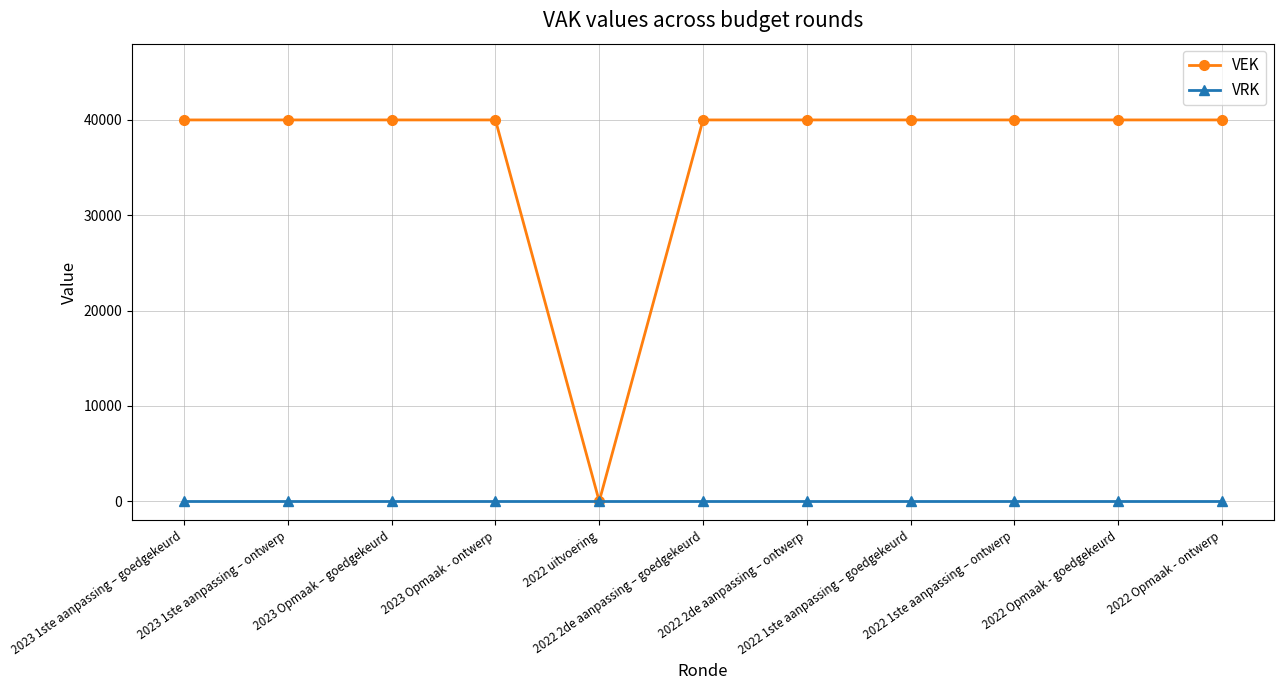

Rank the series by their maximum value, from highest to lowest.

VEK, VRK